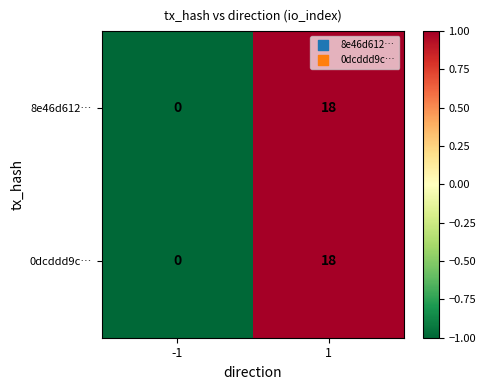

True or false: 0dcddd9c… has a value of 0 at -1.

True